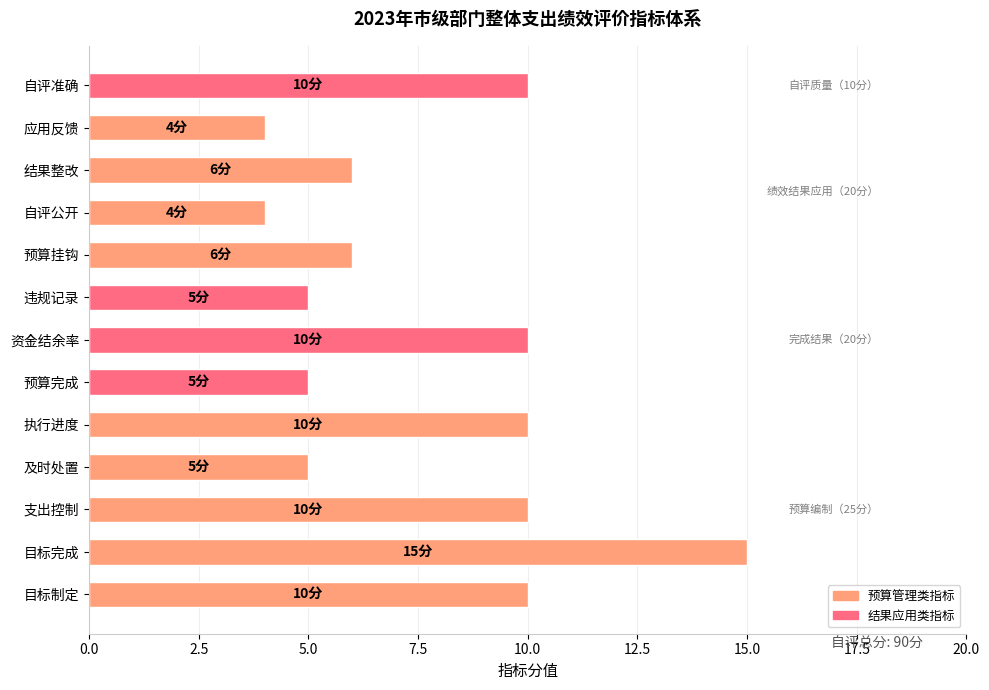

At which category does the chart reach its peak across all series?

目标完成